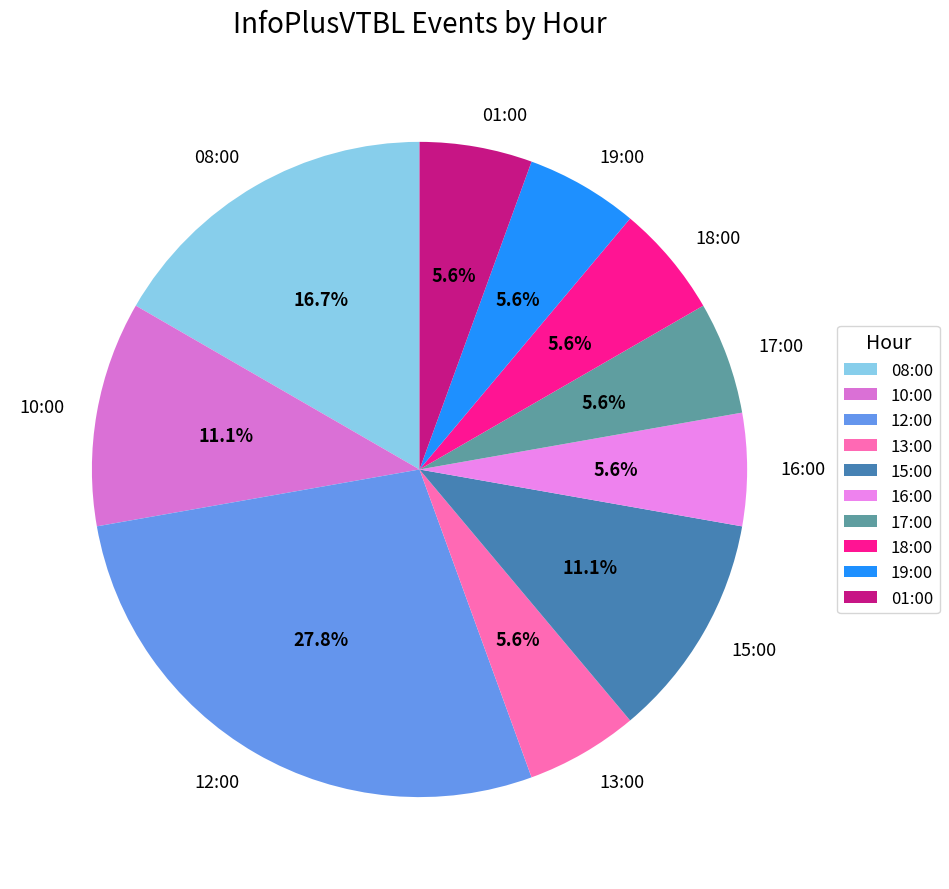

What percentage is NOT represented by 08:00?

83.3%